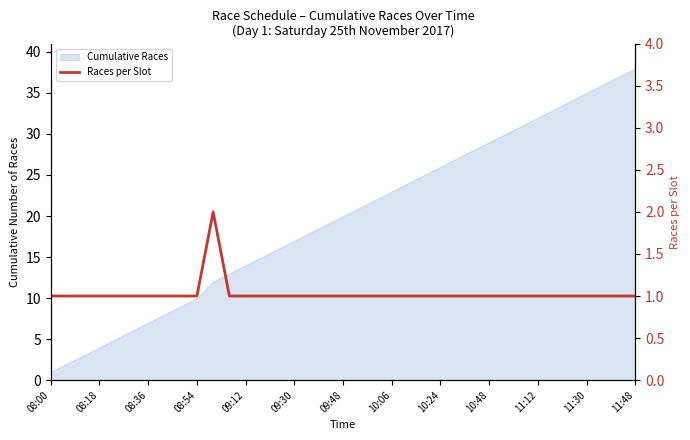

The value at 08:54 is 1. True or false?

False